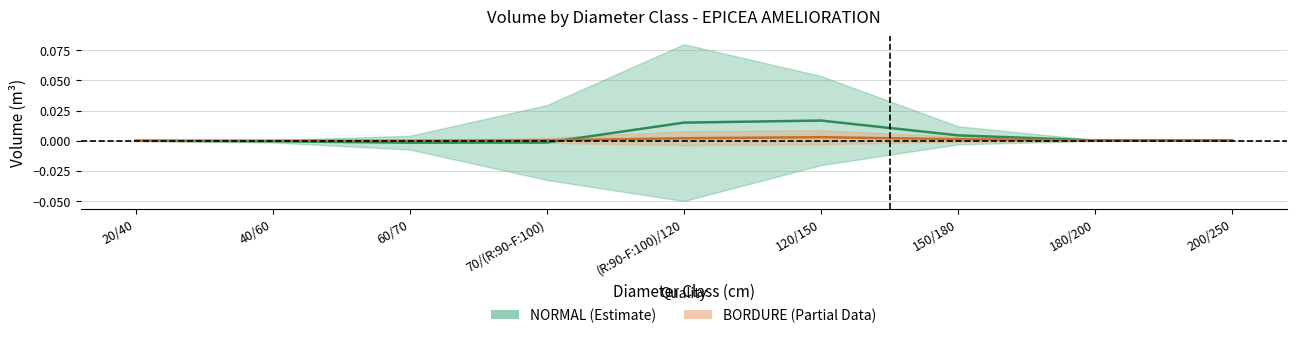

Does the chart have visible grid lines?

Yes